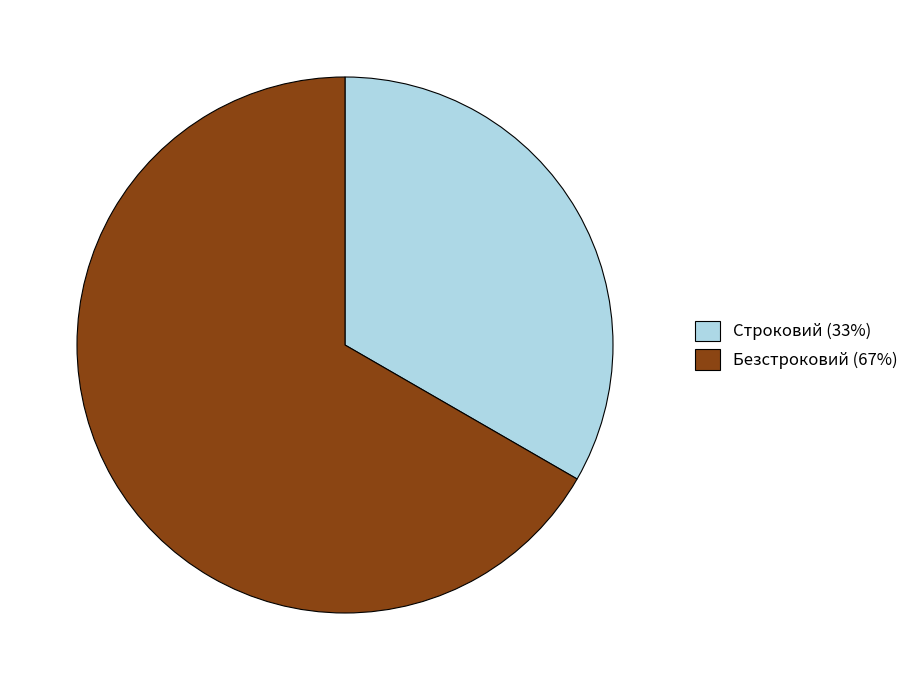

True or false: Безстроковий accounts for 67% of the total.

True